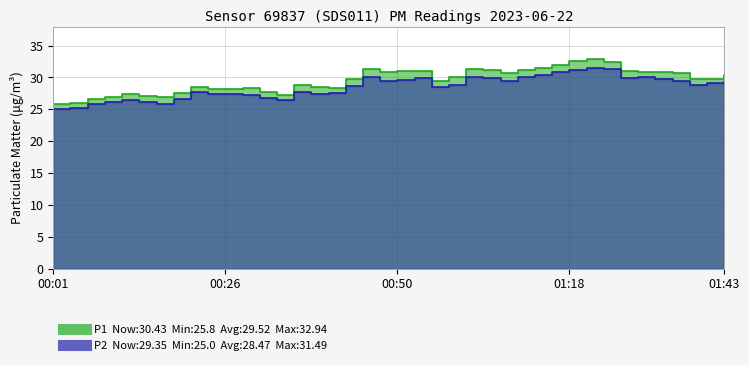

The value of P2 at 00:18 is 41.8. True or false?

False